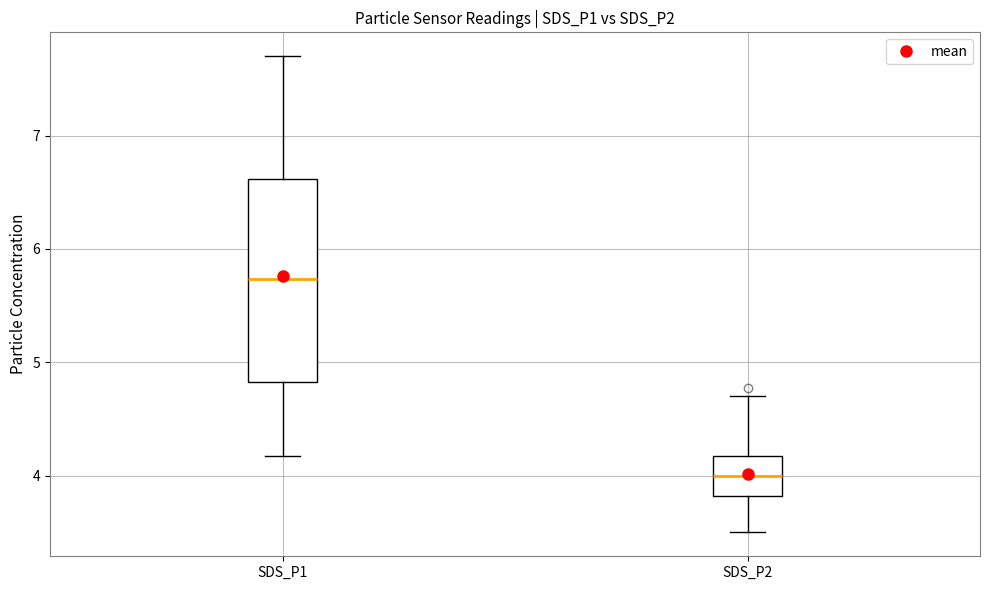

Which box has the highest median line?

SDS_P1